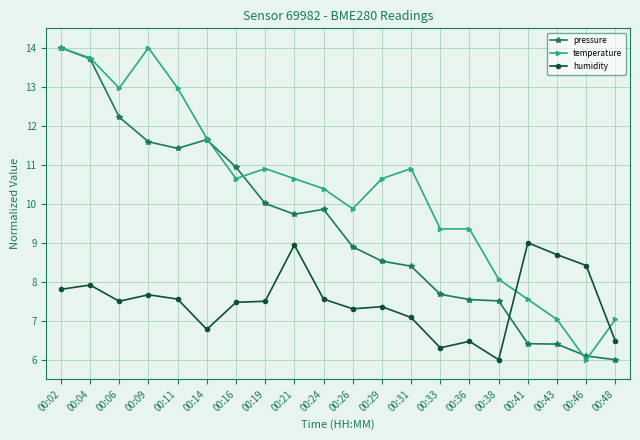

Is the value of pressure at 00:38 greater than the value of temperature at 00:29?

No